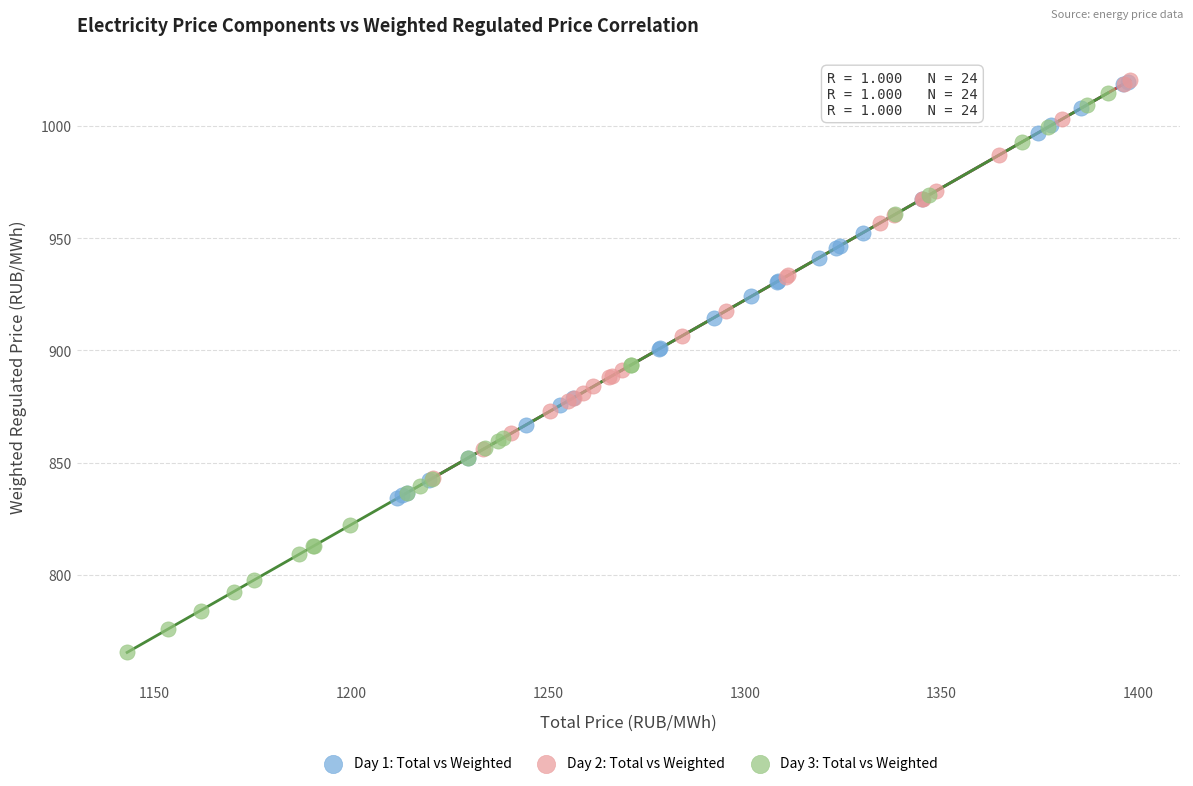

Which series has the largest Y range (max minus min)?

Day 3: Total vs Weighted